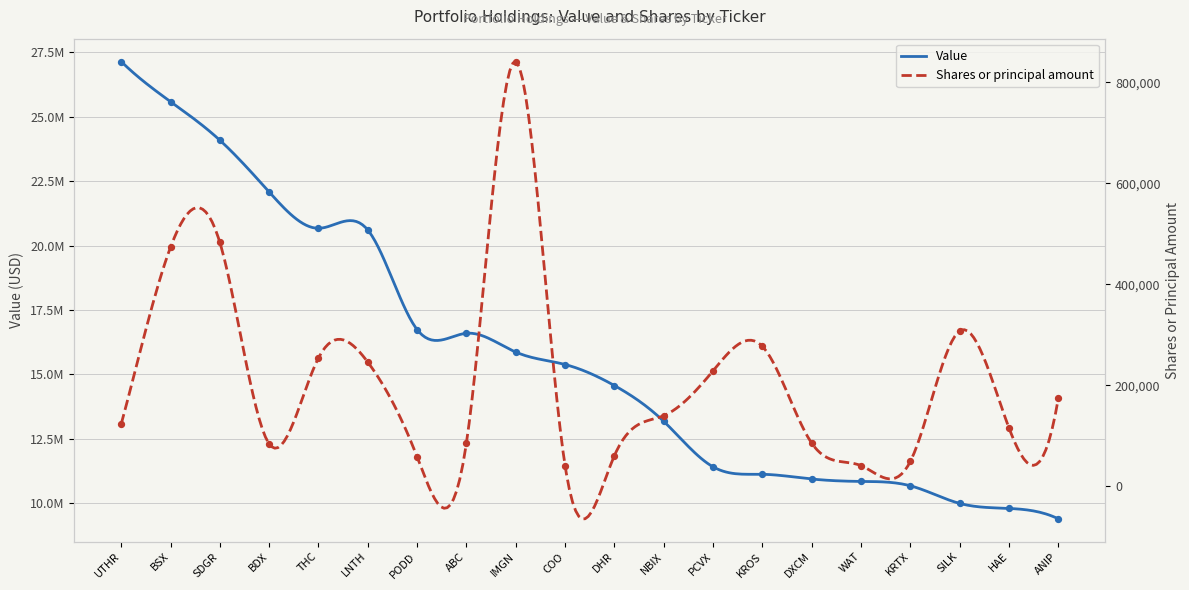

Which series has the largest total across all categories?

Value